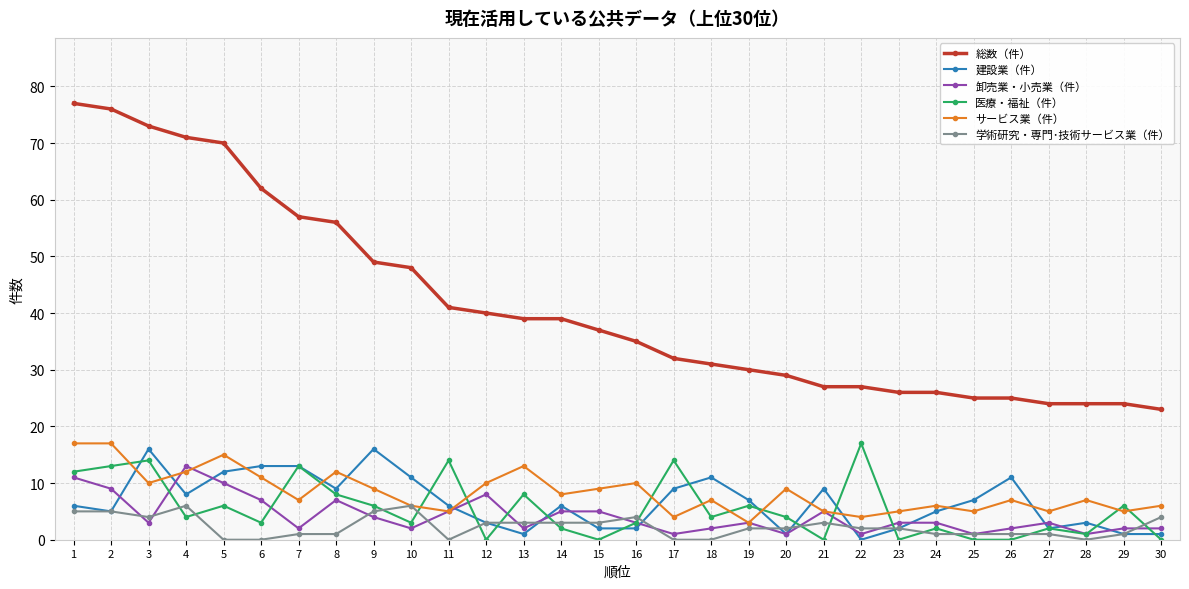

True or false: 卸売業・小売業（件） has a value of 2 at 11.

False